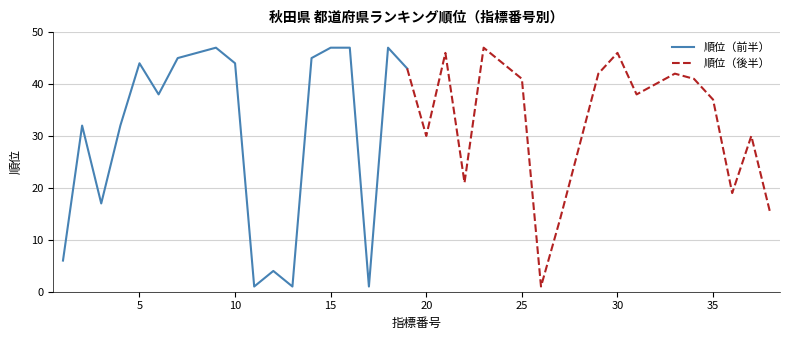

Where is the first local minimum?

3